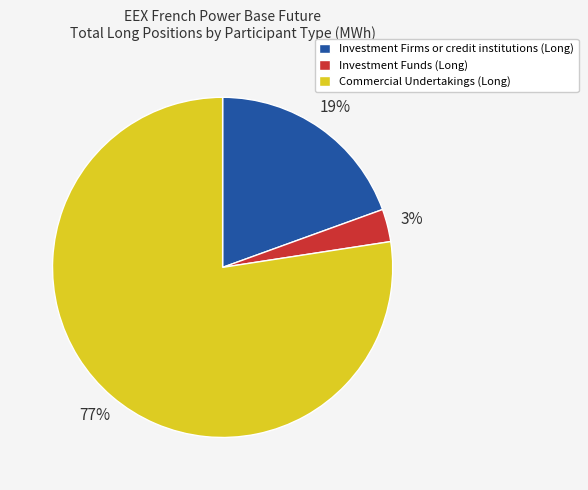

Between Commercial Undertakings (Long) and Investment Funds (Long), which is larger?

Commercial Undertakings (Long)